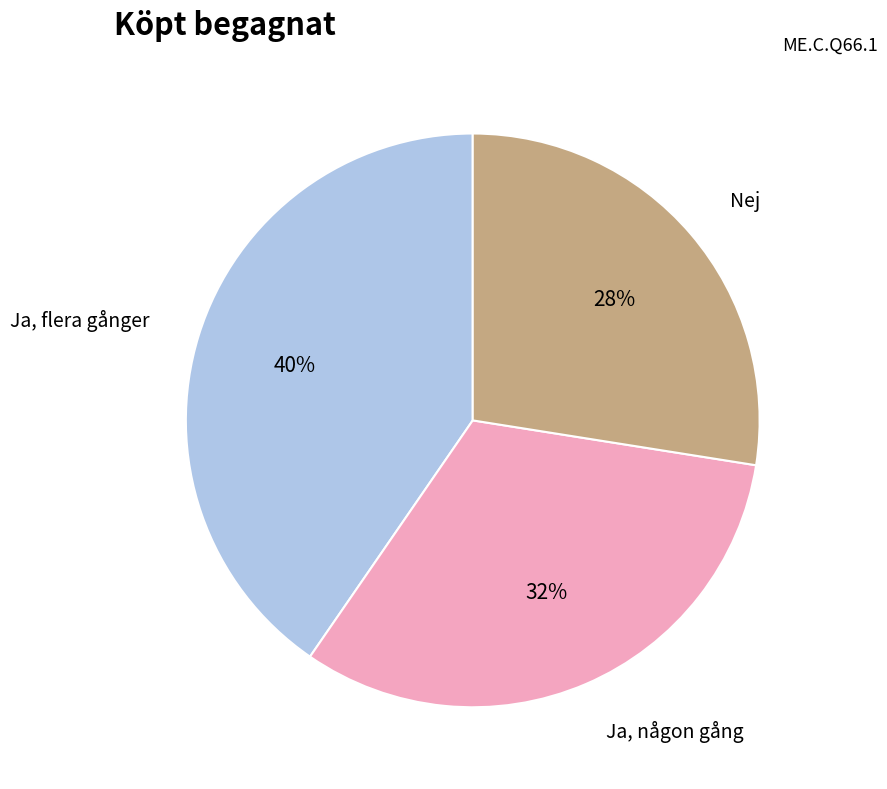

Is there any slice that represents more than half of the pie?

No